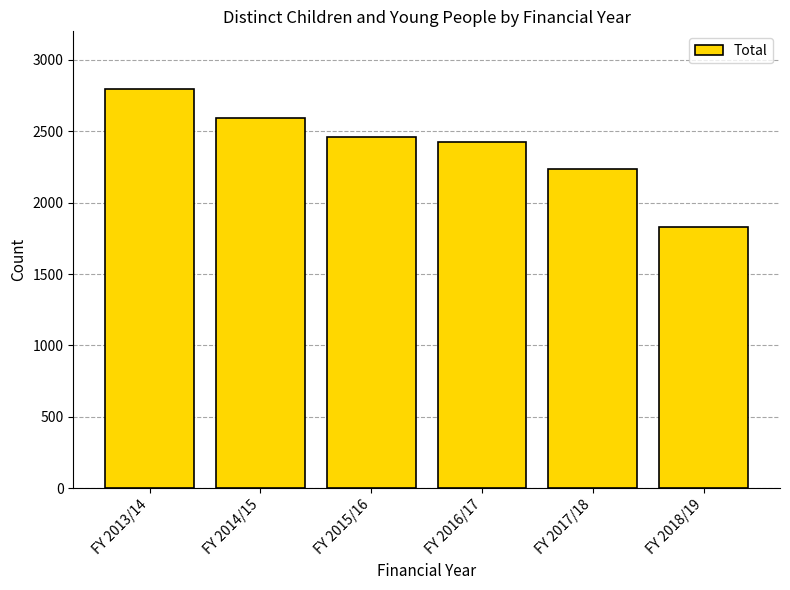

The value at FY 2014/15 is 2594. True or false?

True